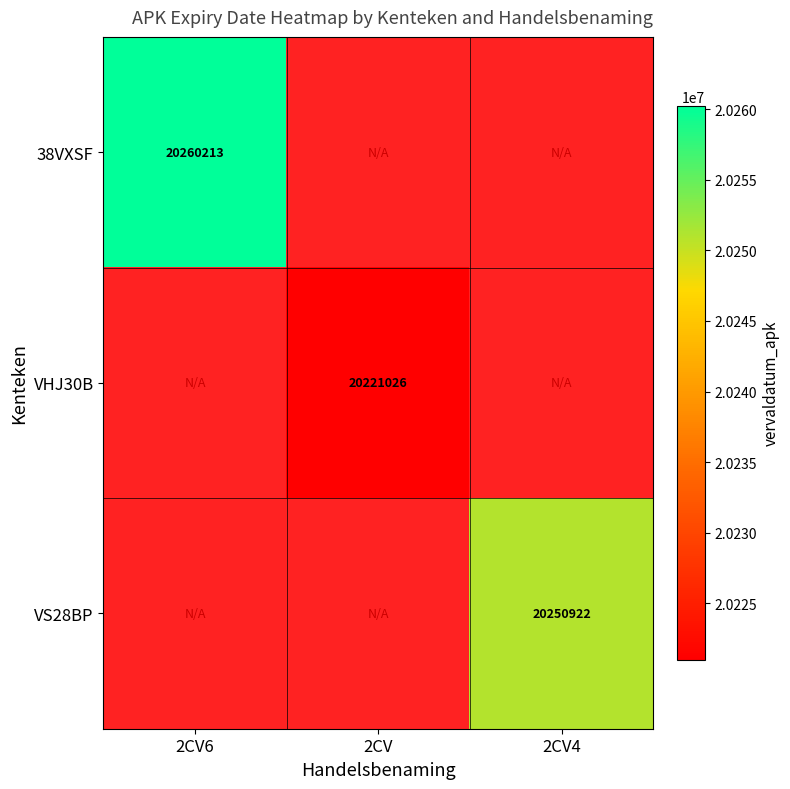

The VHJ30B series shows 20221026 at 2CV. True or false?

True